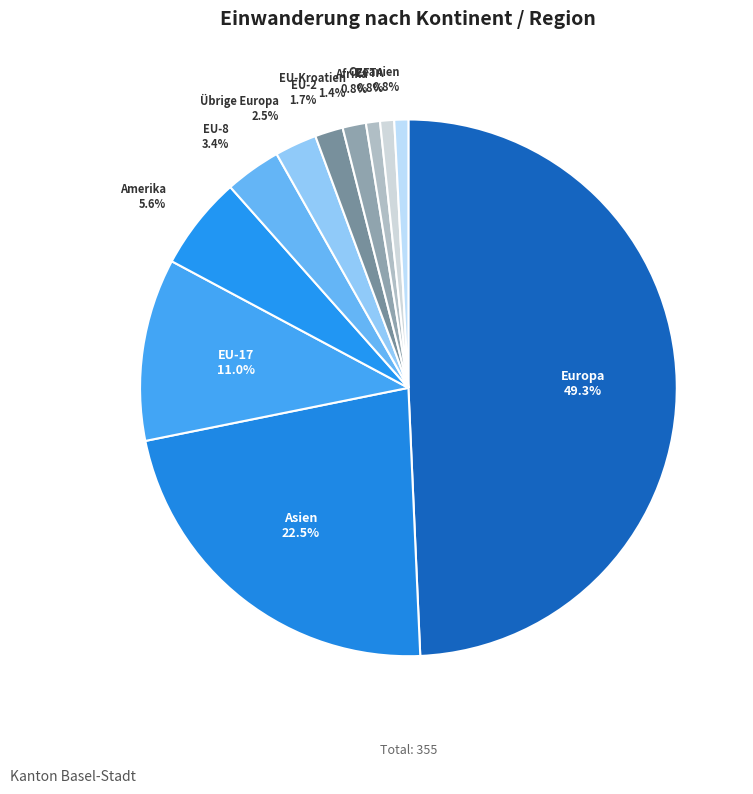

Combined, do Ozeanien and Amerika account for over 50%?

No